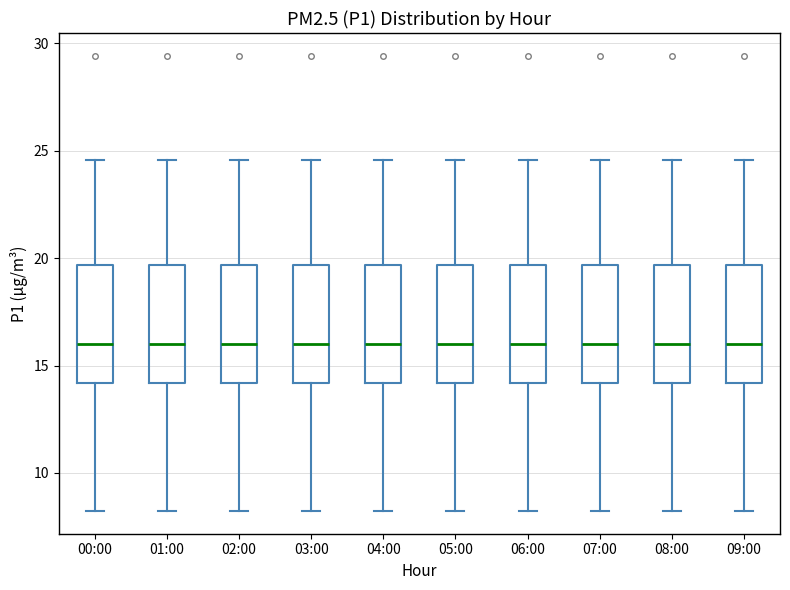

Where is the upper edge of the box for 00:00 on the y-axis? The values are not printed on the chart, so give them approximately, as read against the axis.

19.5